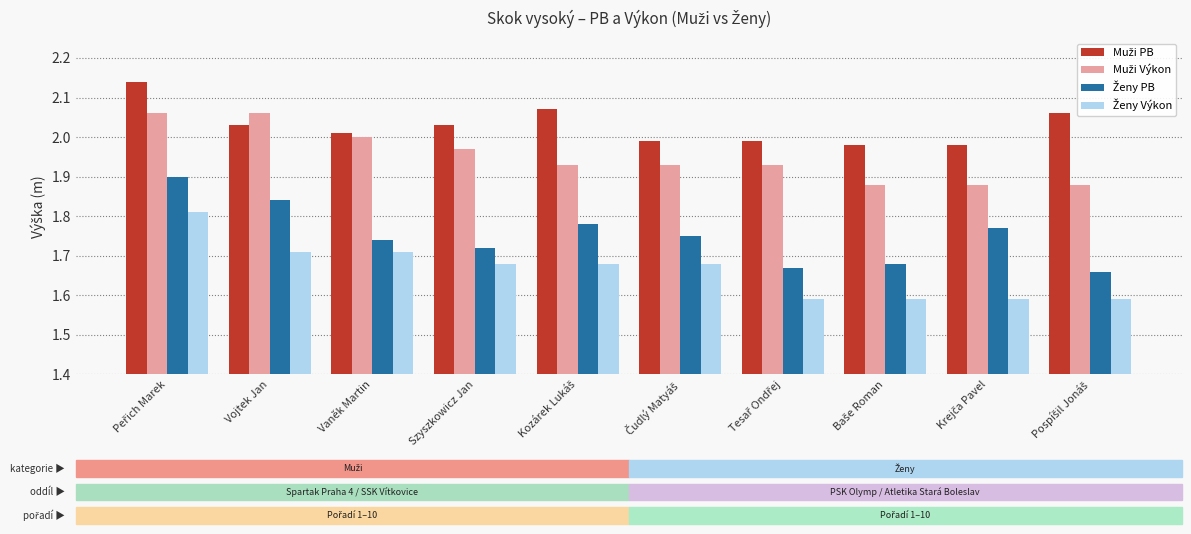

At how many categories does at least one series exceed 1?

10